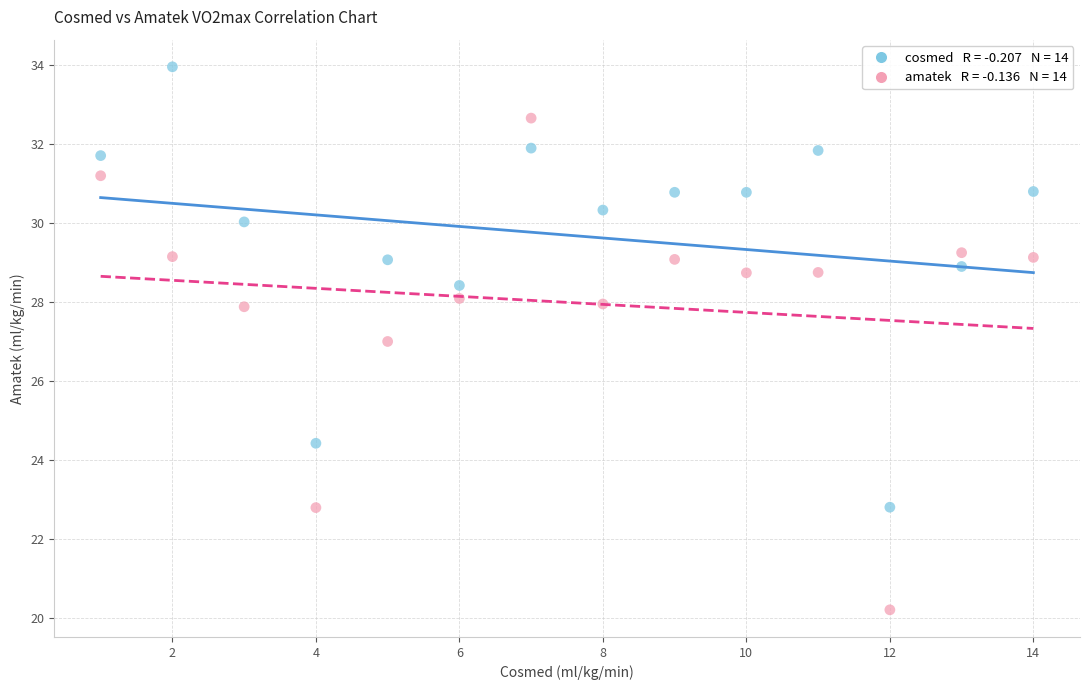

Across all data points, what is the range of Y values (max minus min)?

13.8